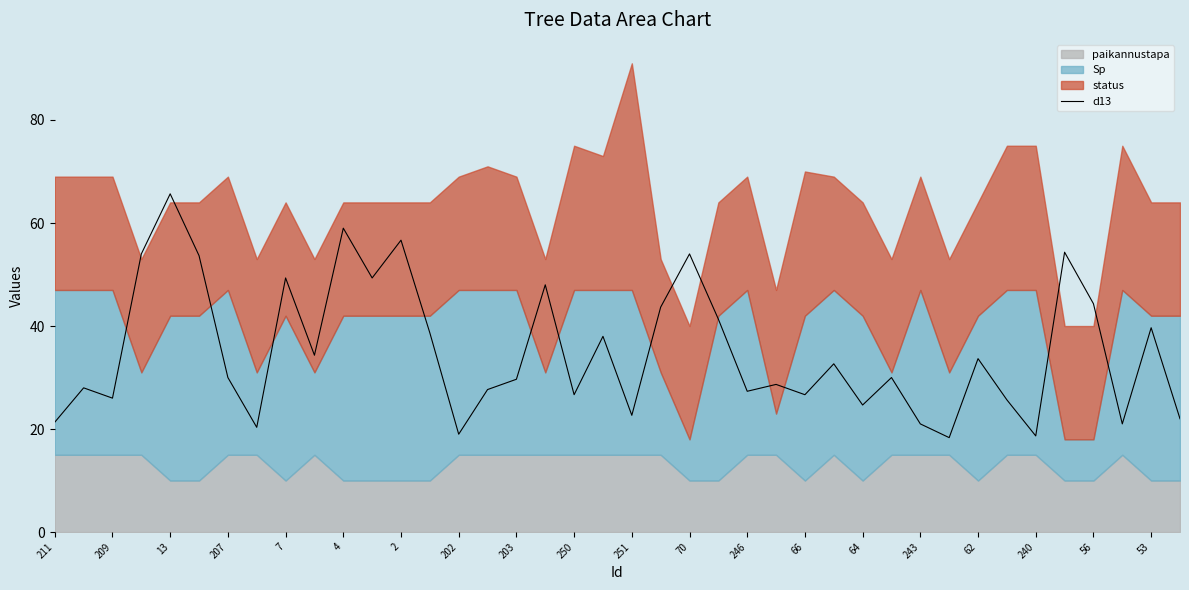

Is it true that d13 equals 8.4 at 53?

False